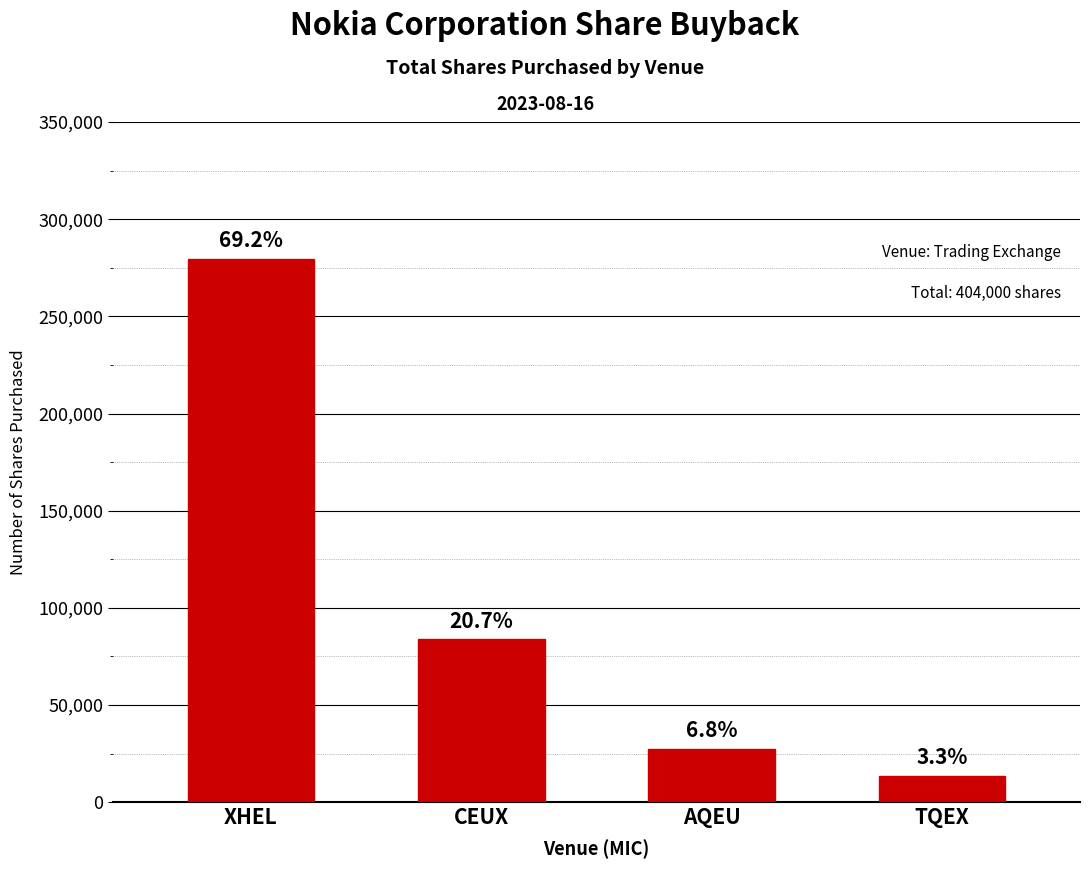

Reading left to right, extract all data points from this chart.

XHEL=279523	CEUX=83767	AQEU=27369	TQEX=13341